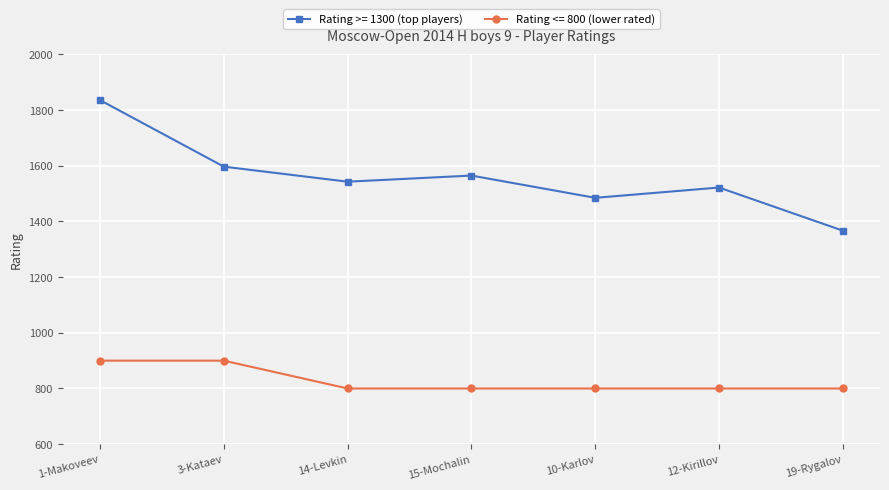

Reading left to right, list all the values displayed in this chart.

Rating >= 1300 (top players): 1836	1597	1543	1565	1485	1522	1367
Rating <= 800 (lower rated): 900	900	800	800	800	800	800